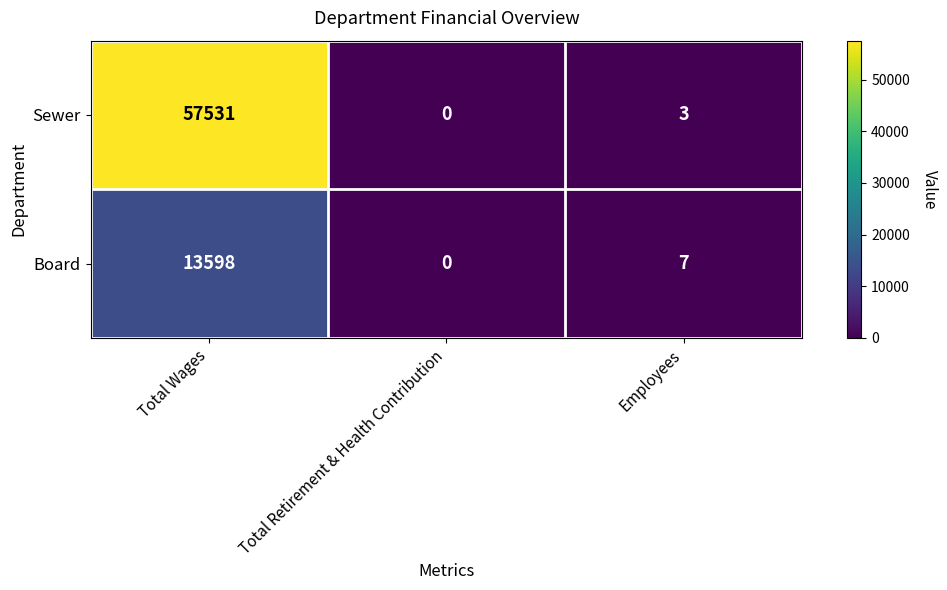

How many series are shown in this chart?

2